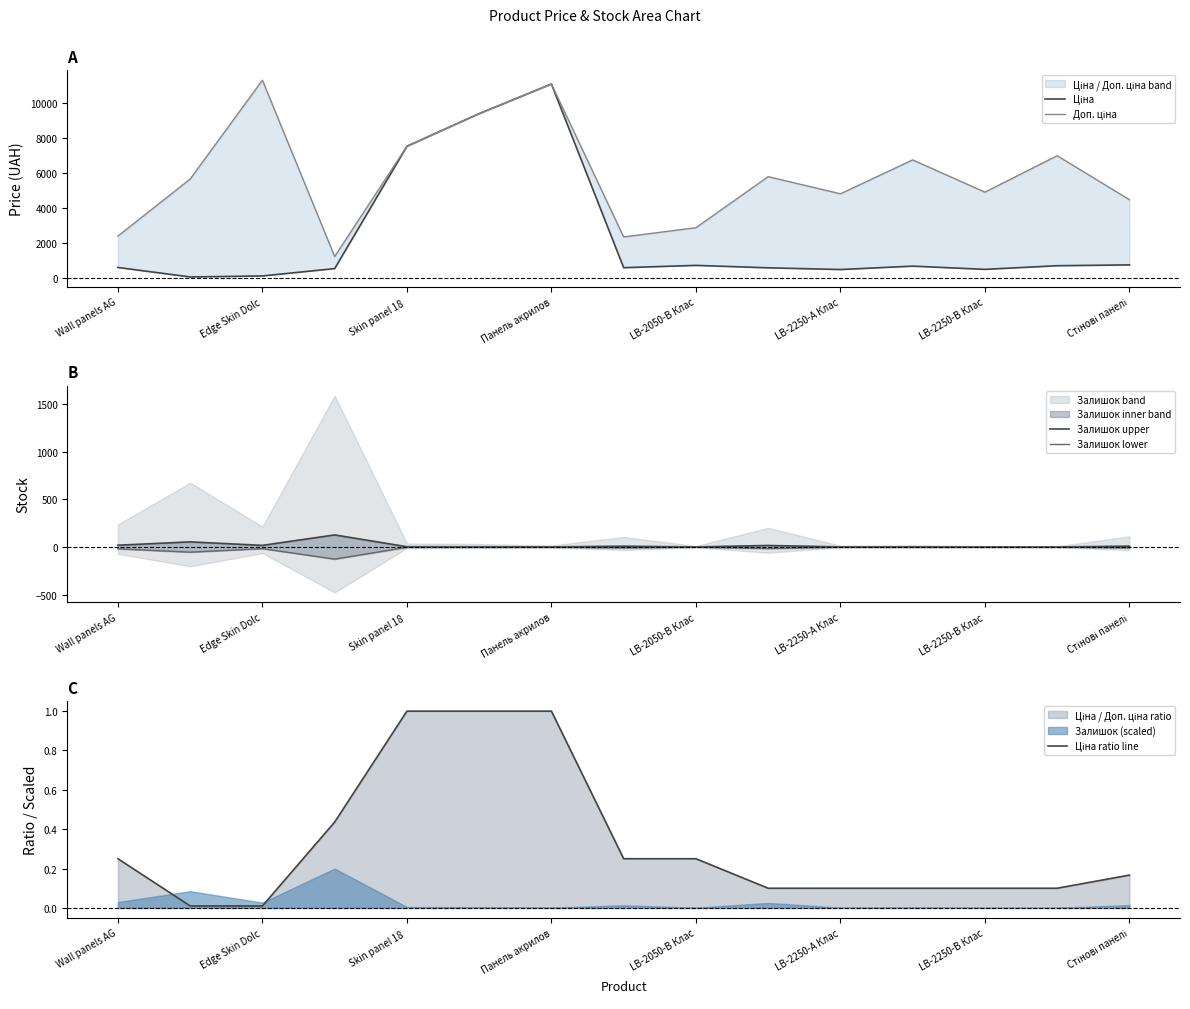

What is the sum of all Залишок lower values?

-263.1